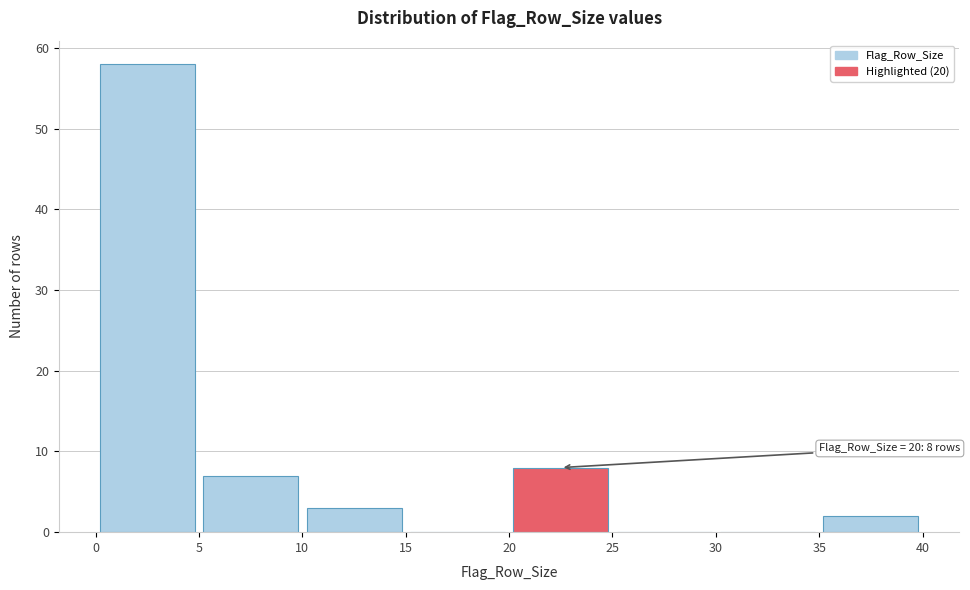

Over which range of the x-axis is the bar tallest?

0 to 5